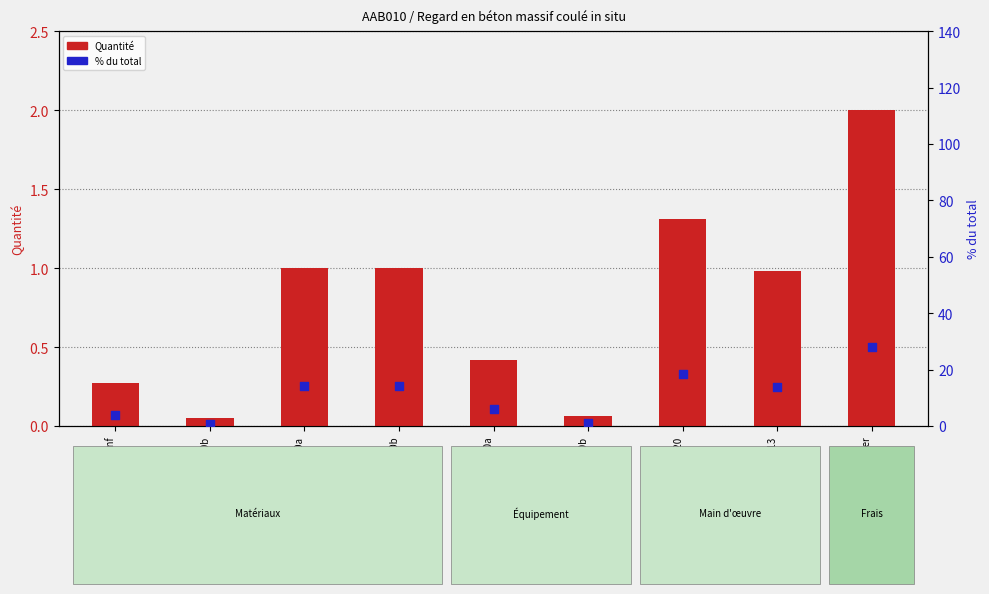

At which category is the sum across all series the highest?

chantier